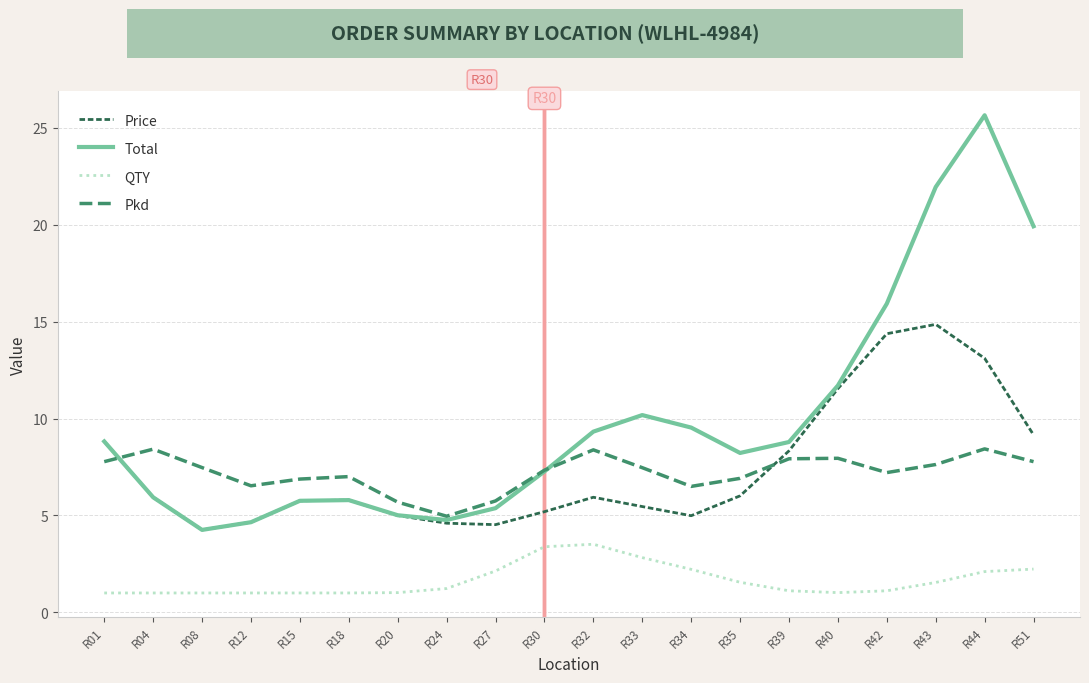

True or false: Pkd has more than 0 interior local peaks.

True